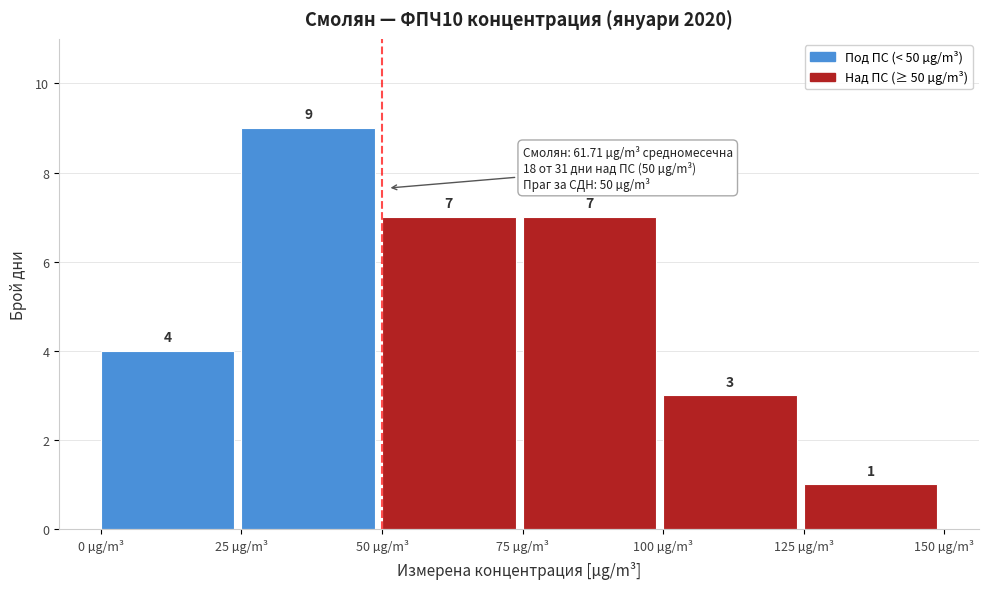

Over which range of the x-axis is the bar tallest?

25 to 50